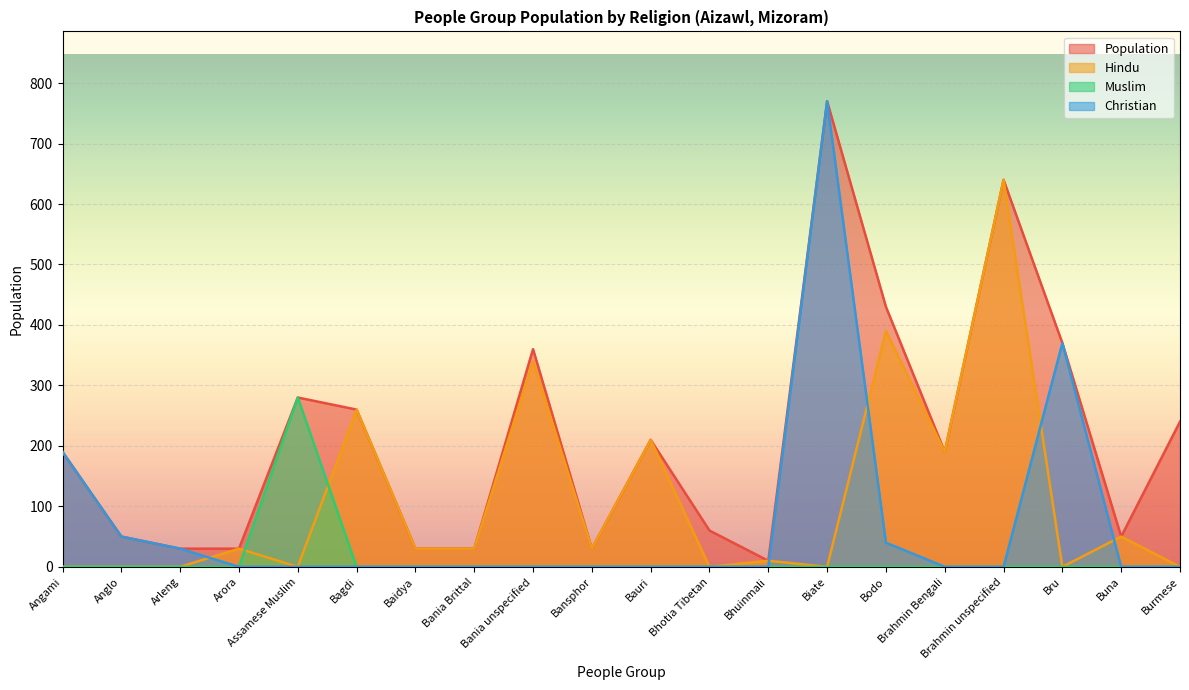

True or false: Population and Christian intersect in this chart.

False